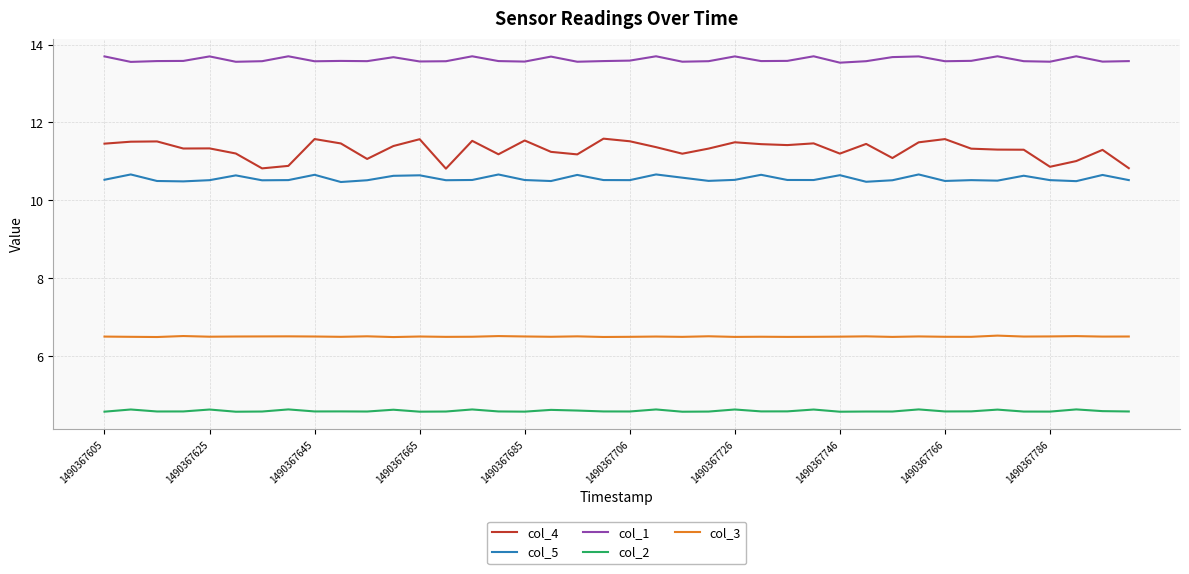

True or false: col_5 and col_2 intersect in this chart.

False